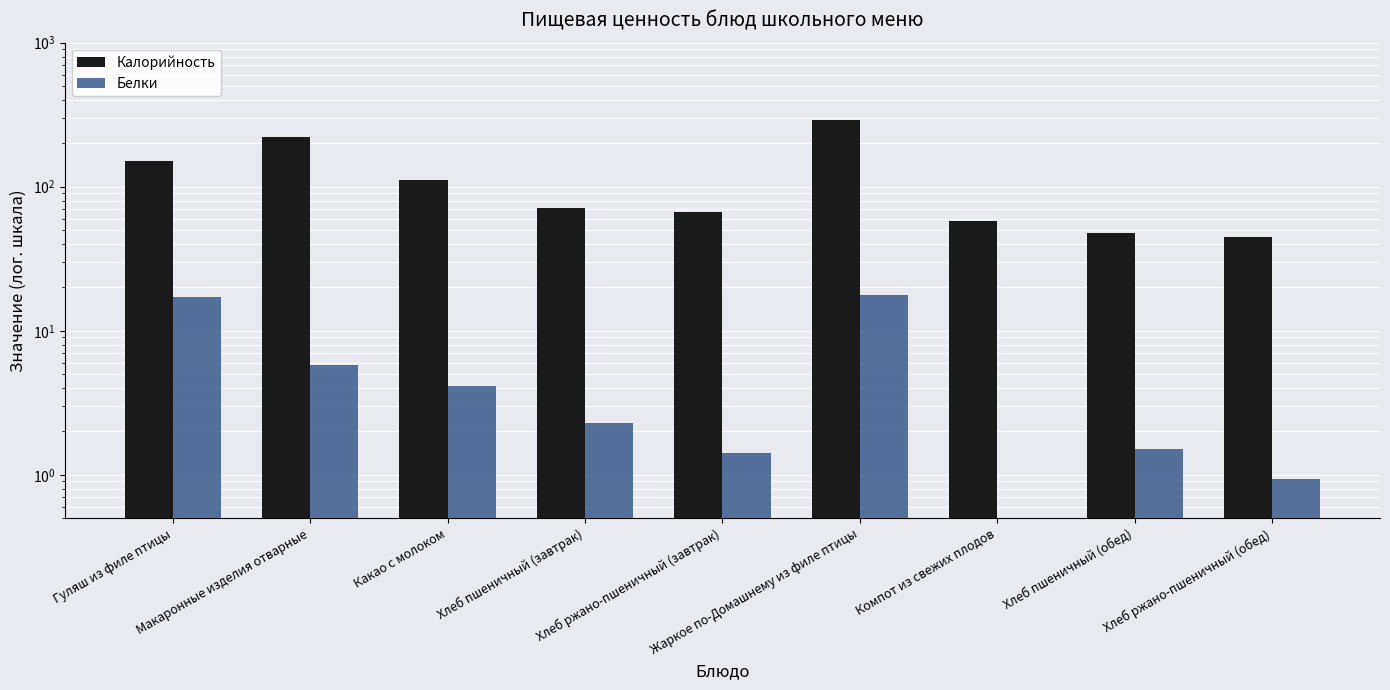

Is the value of Калорийность at Хлеб пшеничный (завтрак) greater than the value of Белки at Хлеб ржано-пшеничный (обед)?

Yes